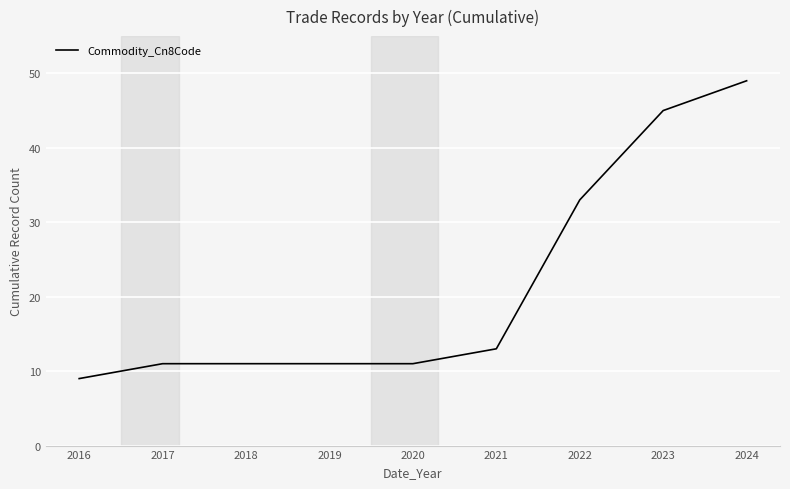

What is the sum of all values?

193